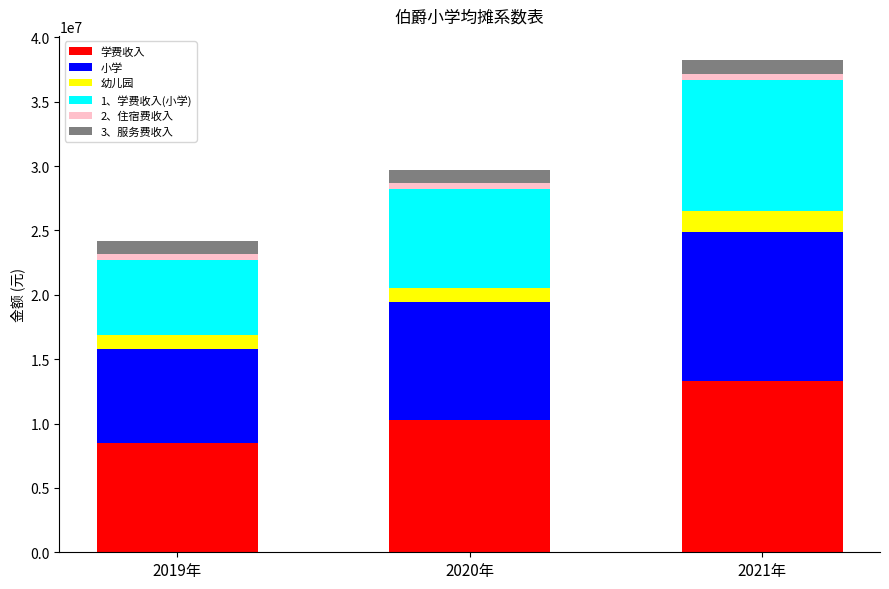

What is the difference between the maximum and minimum values in the 学费收入 series?

4816935